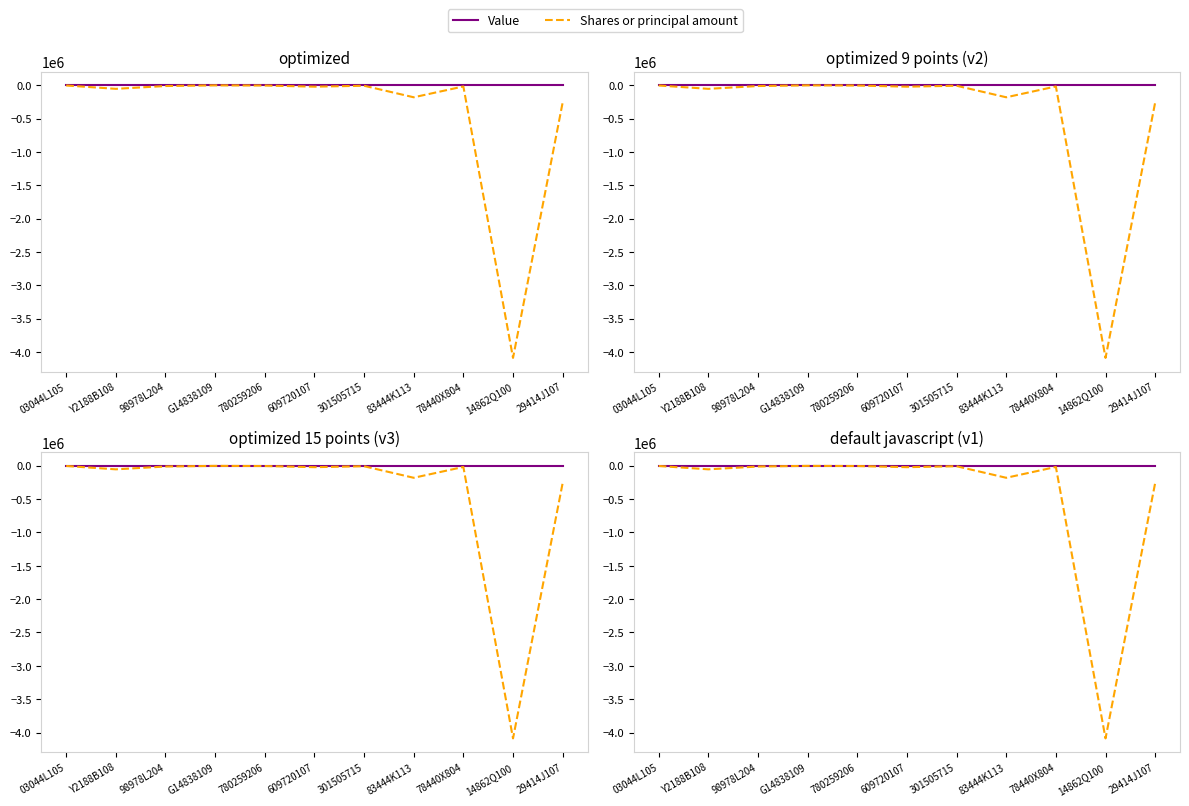

What is the label of the 6th point from the left?

609720107